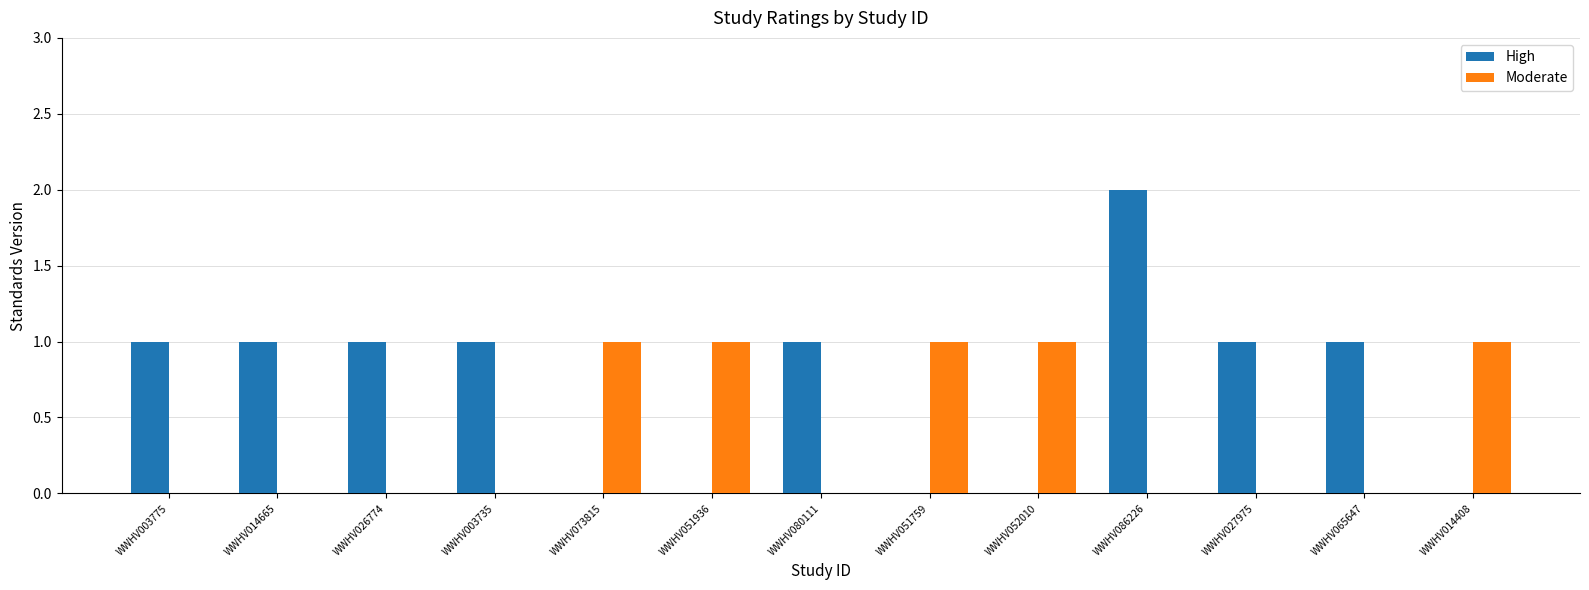

Reading left to right, what are all the values shown in this chart?

High: WWHV003775=1	WWHV014665=1	WWHV026774=1	WWHV003735=1	WWHV073815=0	WWHV051936=0	WWHV080111=1	WWHV051759=0	WWHV052010=0	WWHV086226=2	WWHV027975=1	WWHV065647=1	WWHV014408=0
Moderate: WWHV003775=0	WWHV014665=0	WWHV026774=0	WWHV003735=0	WWHV073815=1	WWHV051936=1	WWHV080111=0	WWHV051759=1	WWHV052010=1	WWHV086226=0	WWHV027975=0	WWHV065647=0	WWHV014408=1